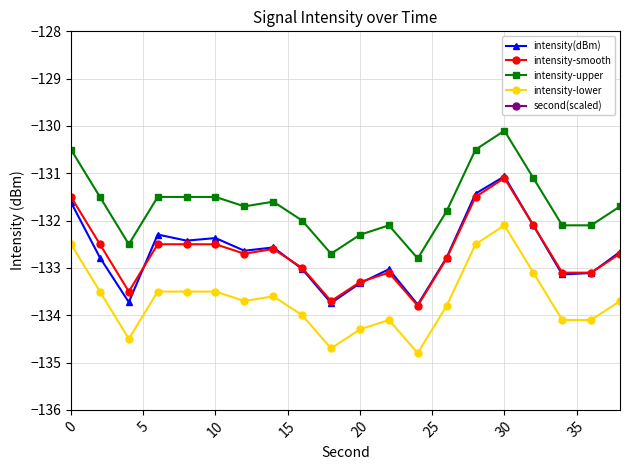

What is the sum of all intensity-smooth values?

-2653.6